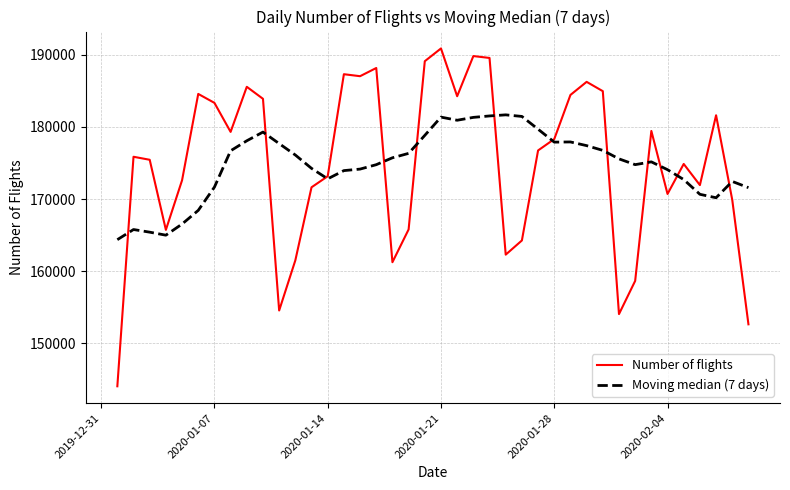

How many values in the Number of flights series are below 176736?

20